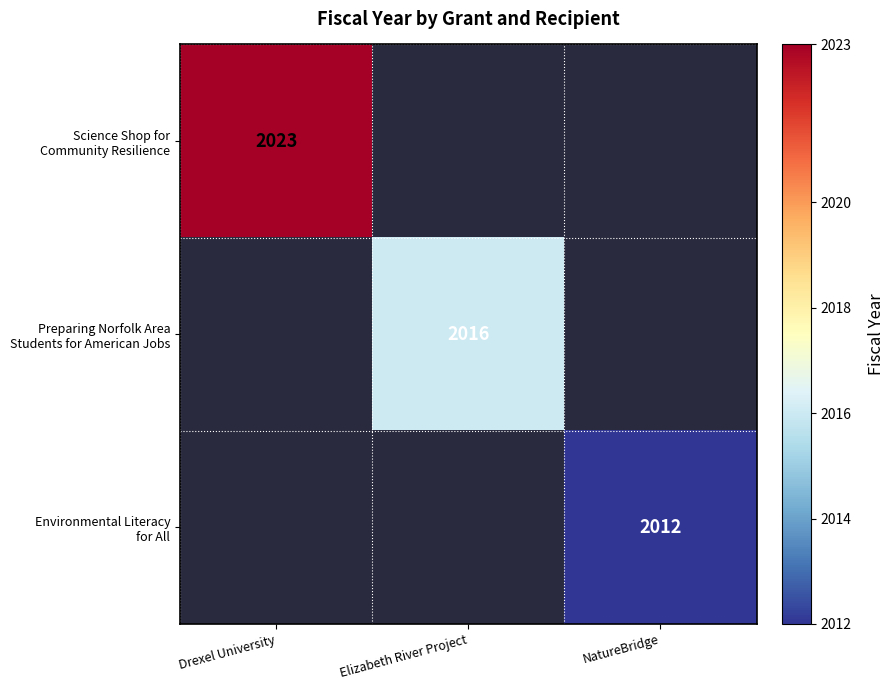

At which category does the chart reach its peak across all series?

Drexel University